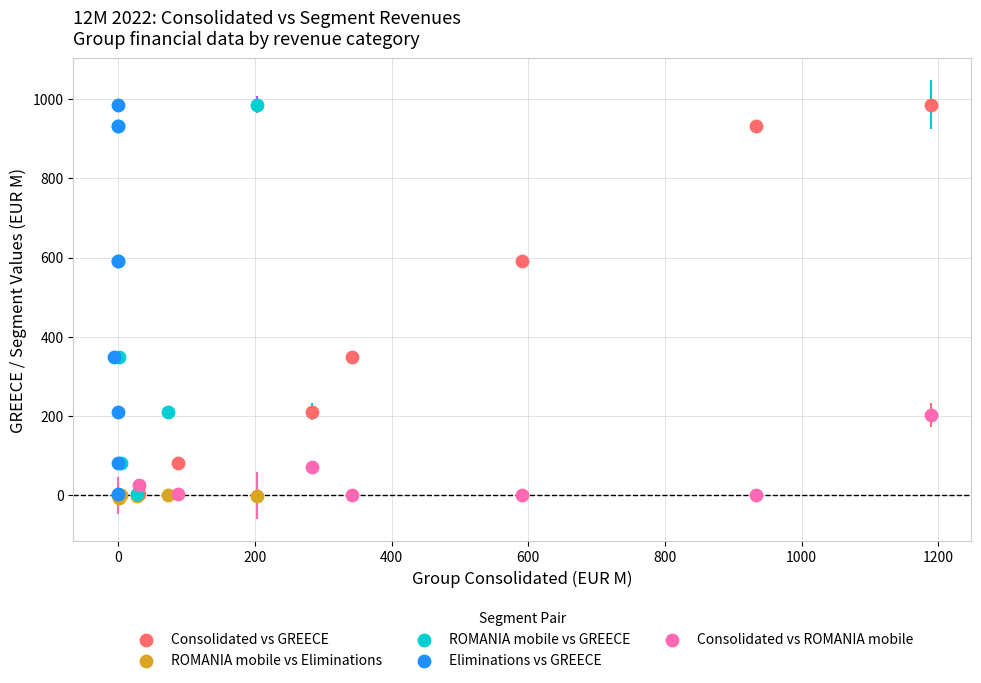

What are all the series names shown in the legend?

Consolidated vs GREECE, ROMANIA mobile vs Eliminations, ROMANIA mobile vs GREECE, Eliminations vs GREECE, Consolidated vs ROMANIA mobile